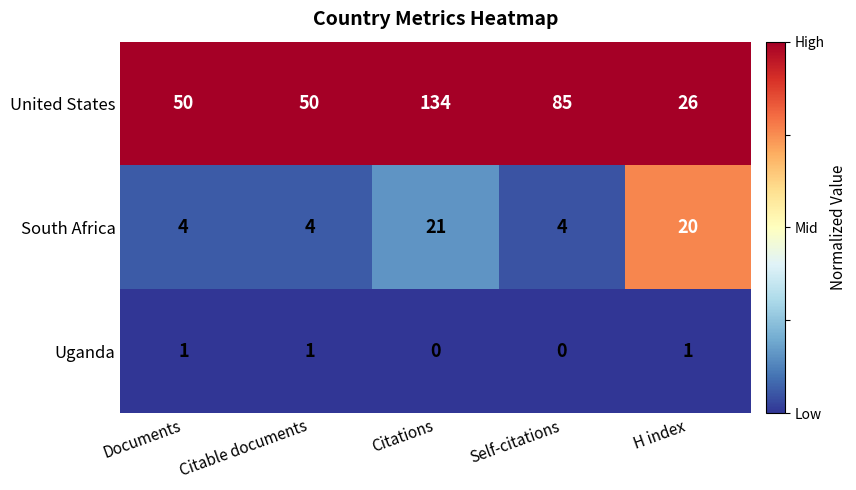

Rank the series by their maximum value, from lowest to highest.

Uganda, South Africa, United States